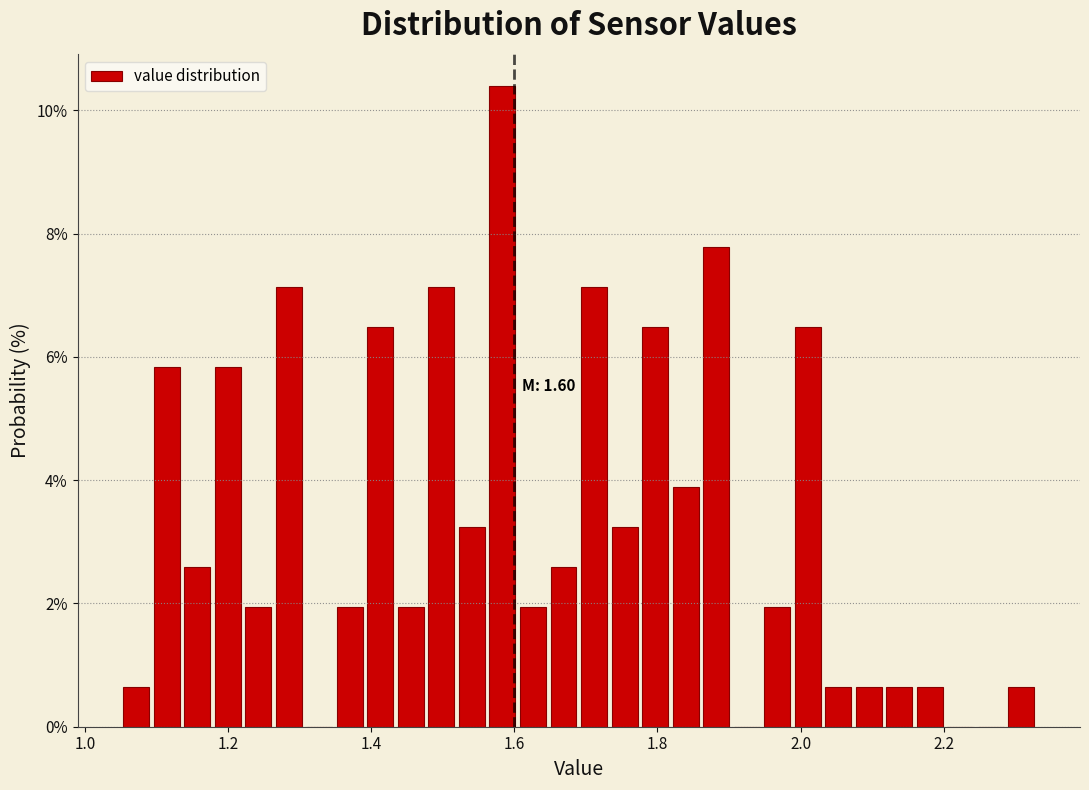

Around what value on the x-axis is the tallest bar? Give the approximate position of its centre, as read against the axis.

1.58